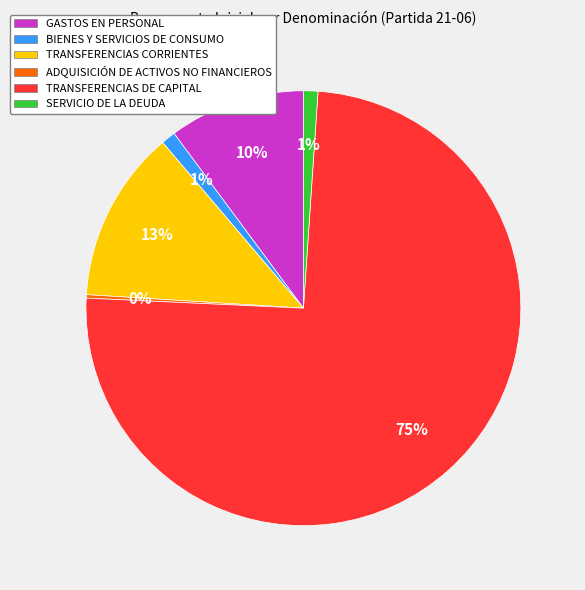

What is the ratio of the value at SERVICIO DE LA DEUDA to the value at BIENES Y SERVICIOS DE CONSUMO?

1.0